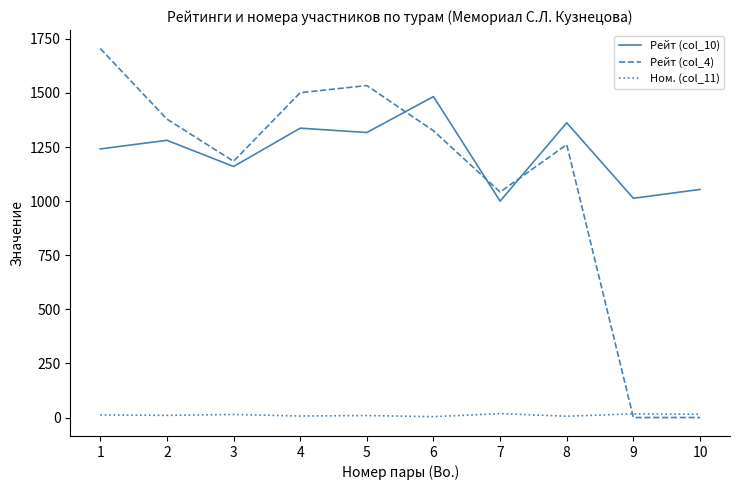

How many interior local valleys does the Рейт (col_10) series have?

4